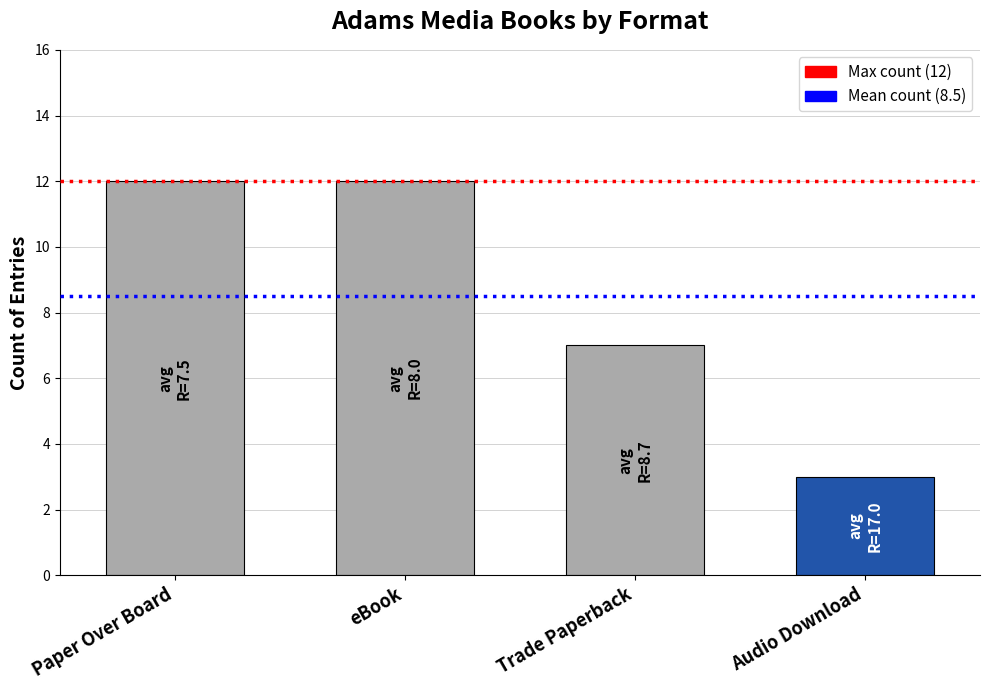

True or false: the data shows 12 at Paper Over Board.

True